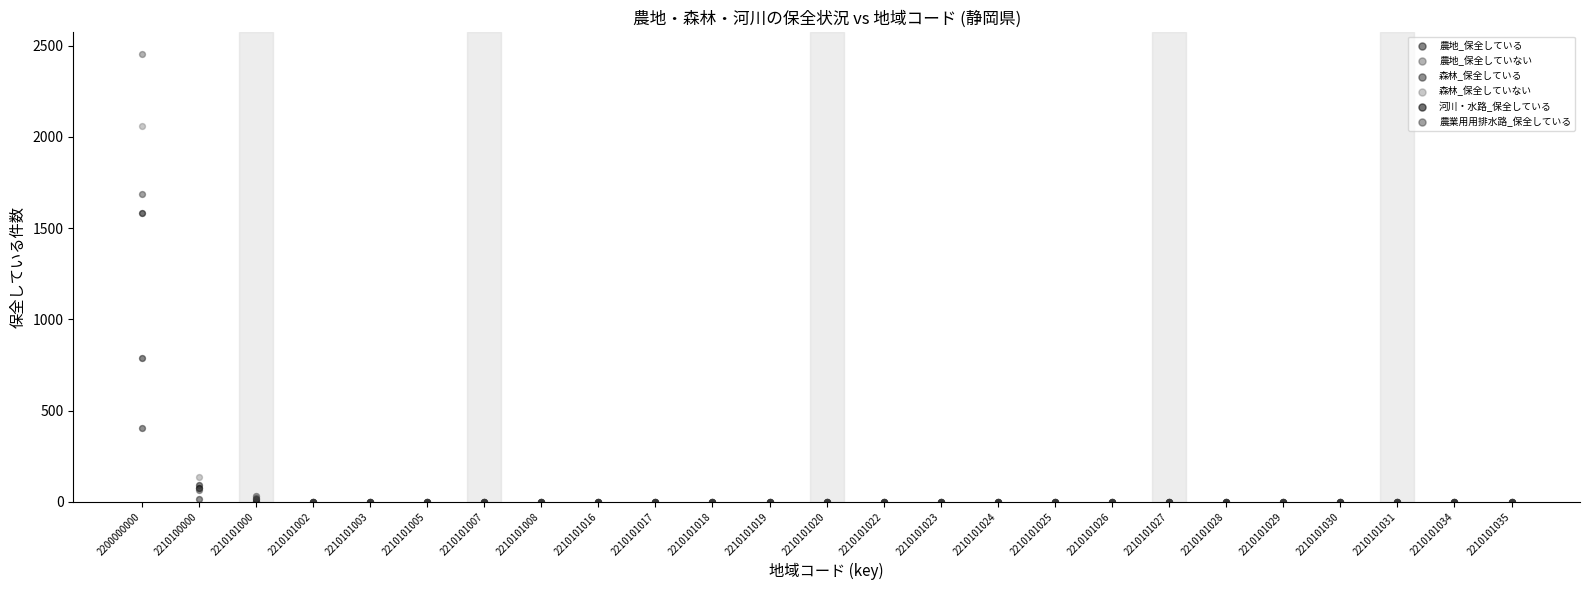

In the 農地_保全していない series, what Y value is closest to 1227?

73